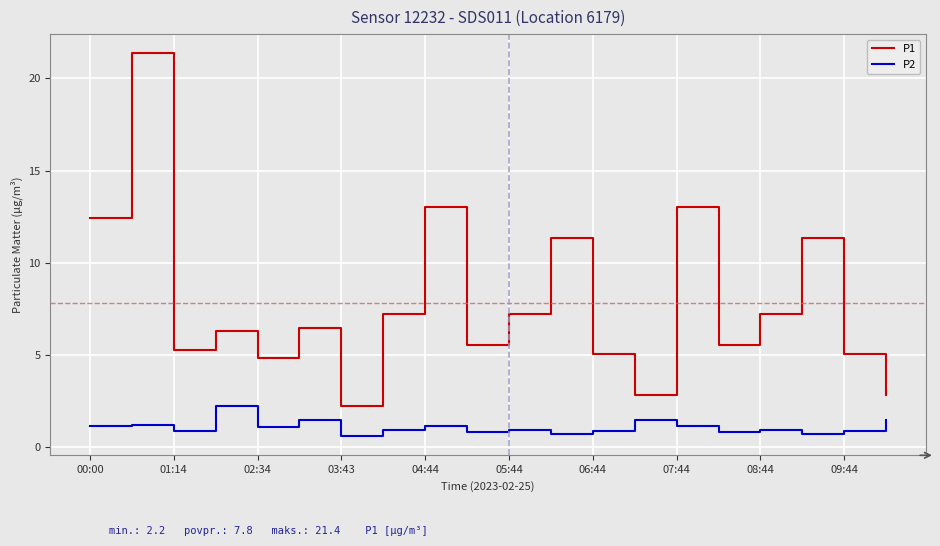

What are all the series names shown in the legend?

P1, P2